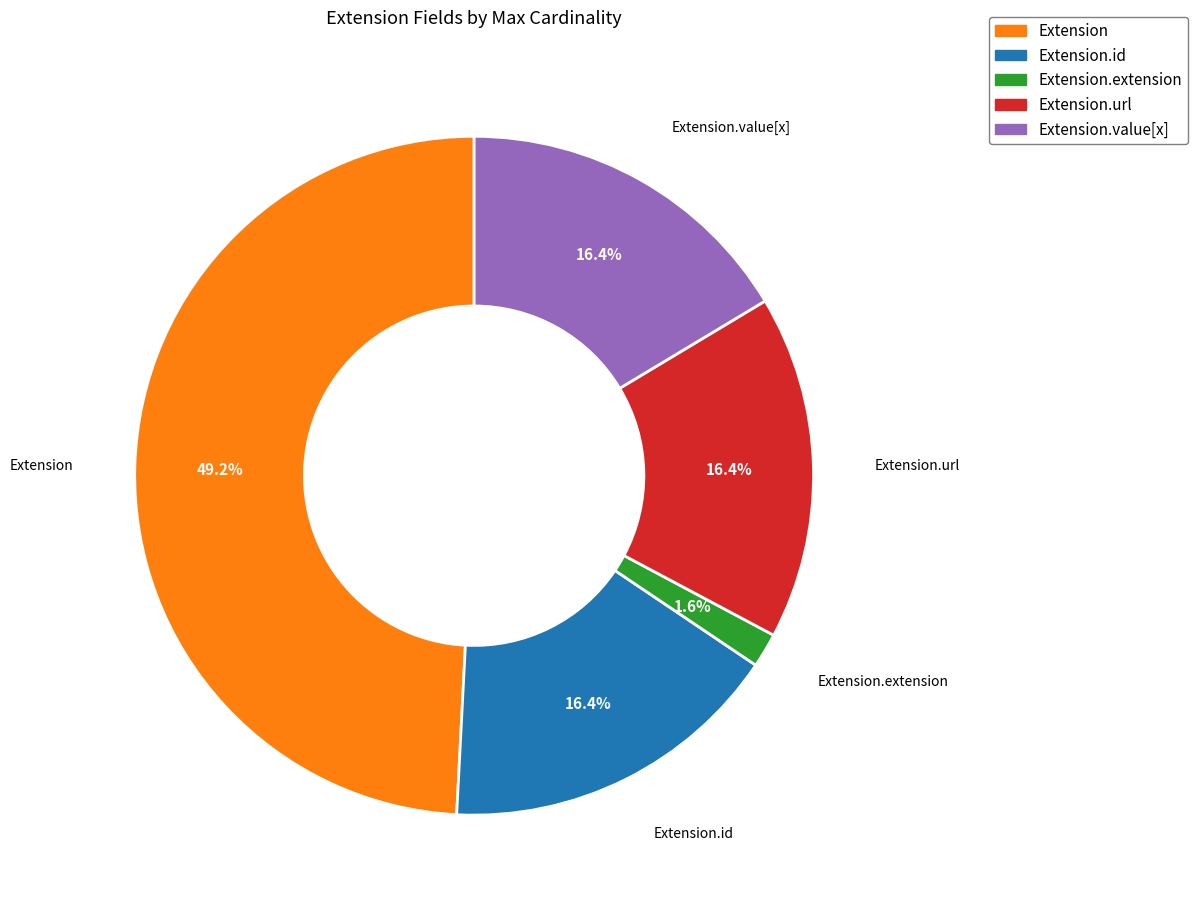

Is there any slice that represents more than half of the pie?

No